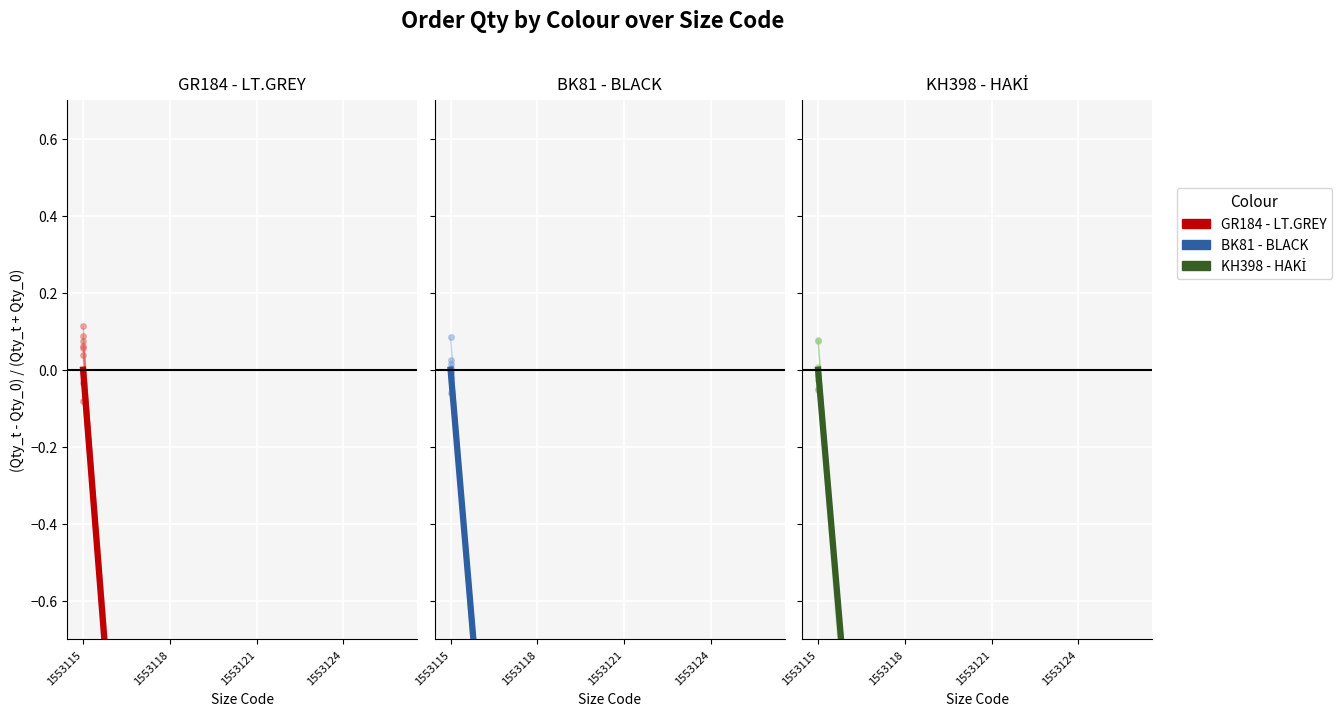

Which series has the largest total across all categories?

KH398 - HAKİ